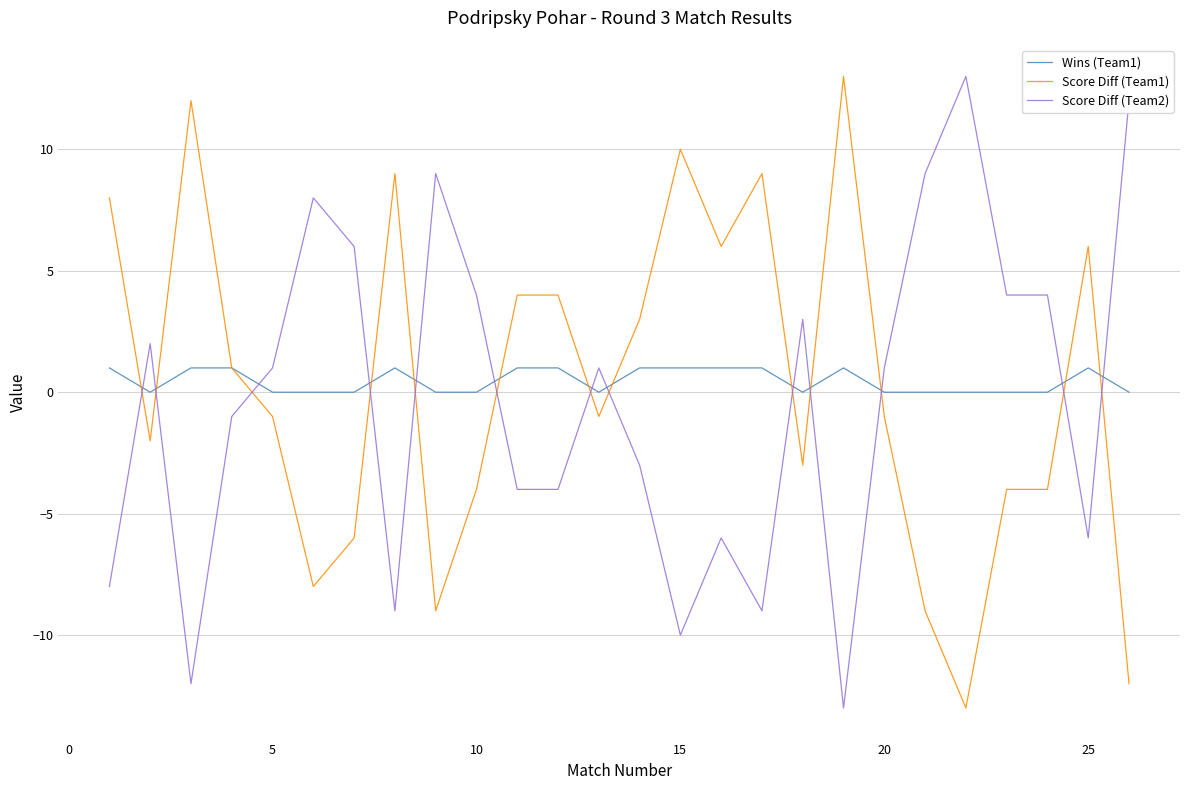

Which series ends up on top after the final intersection of Wins (Team1) and Score Diff (Team2)?

Score Diff (Team2)